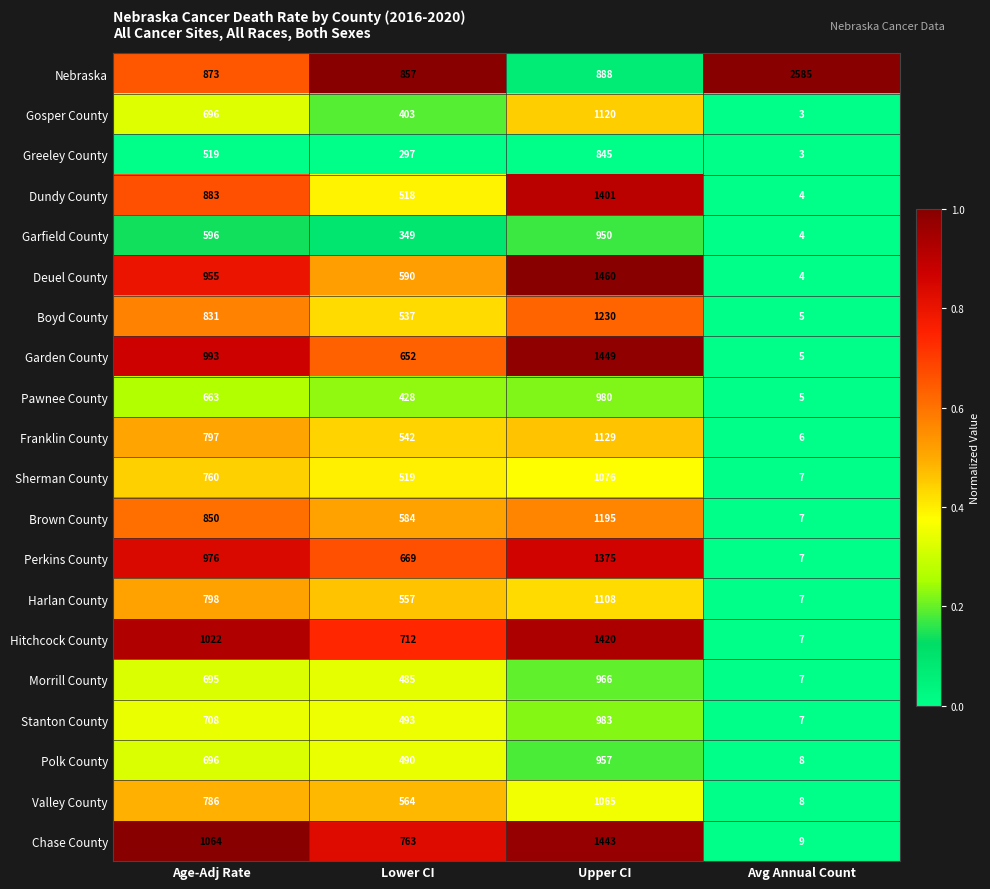

Rank the series at Lower CI from highest to lowest value.

Nebraska, Chase County, Hitchcock County, Perkins County, Garden County, Deuel County, Brown County, Valley County, Harlan County, Franklin County, Boyd County, Sherman County, Dundy County, Stanton County, Polk County, Morrill County, Pawnee County, Gosper County, Garfield County, Greeley County